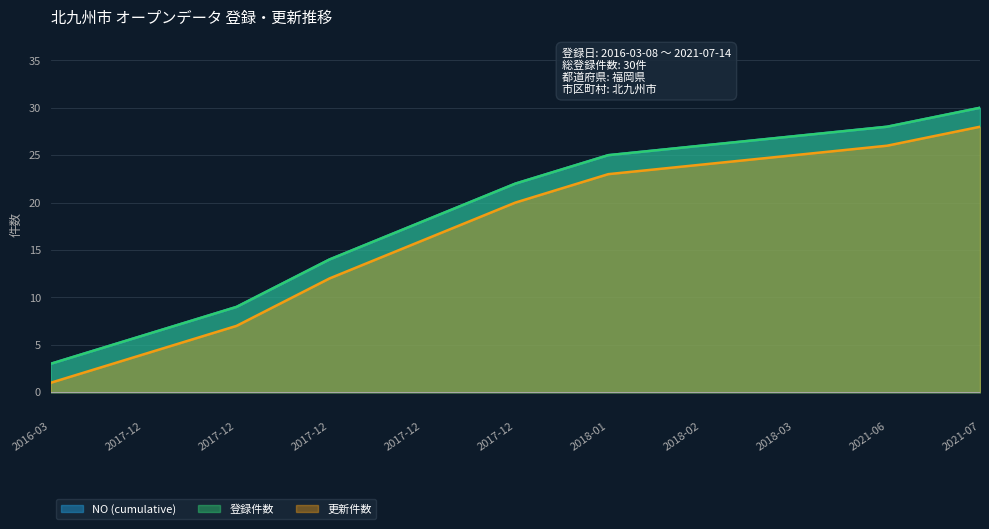

Count the number of categories in the chart.

11